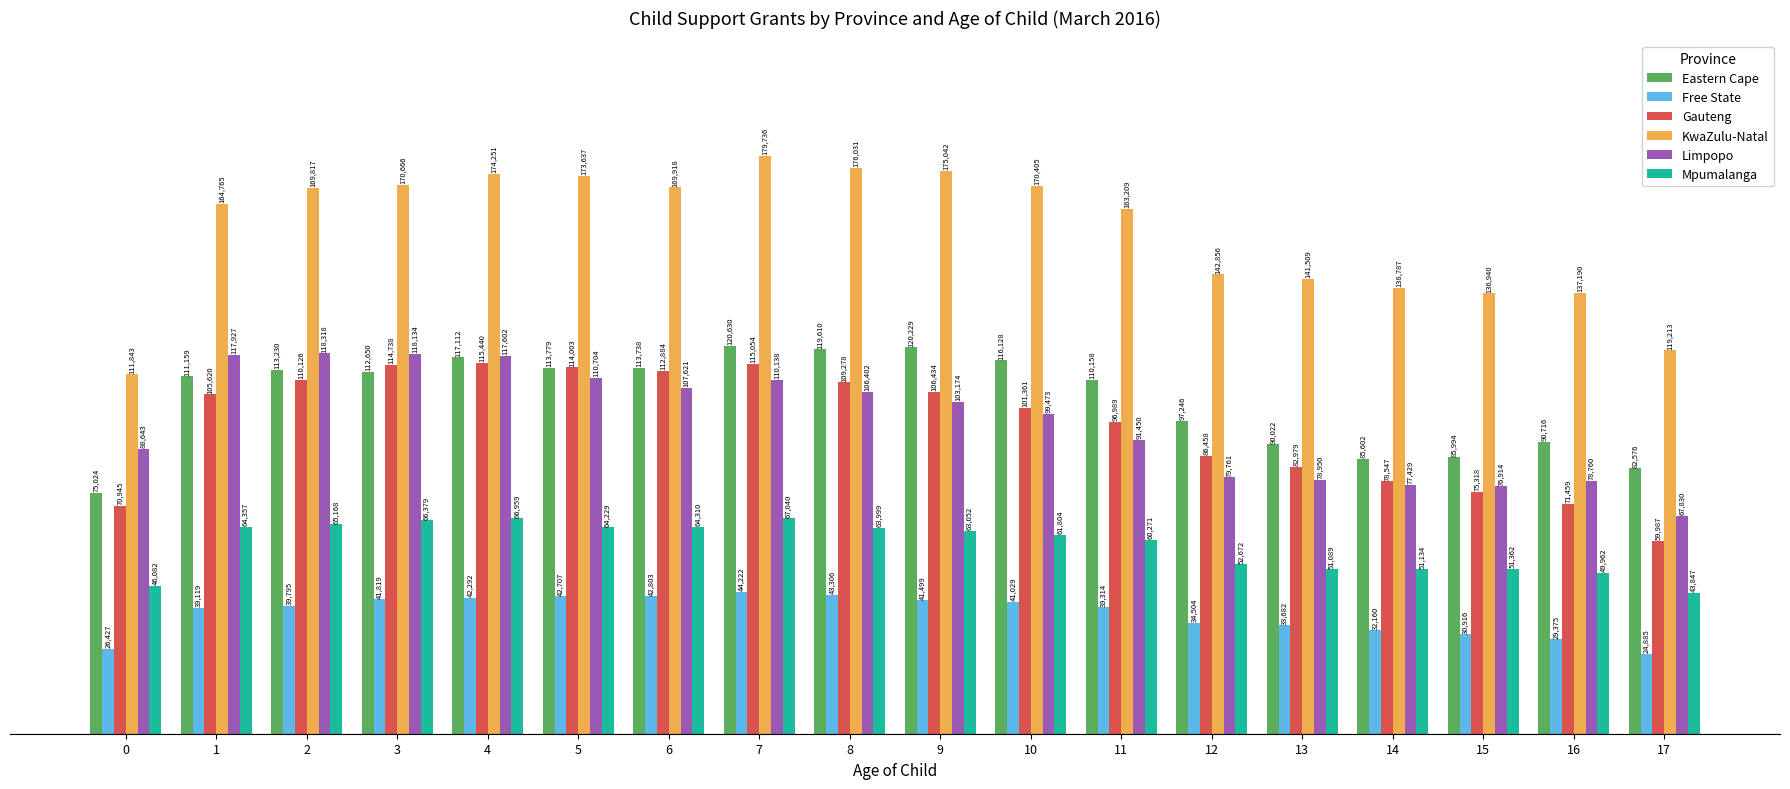

How many bars are there in each group?

6